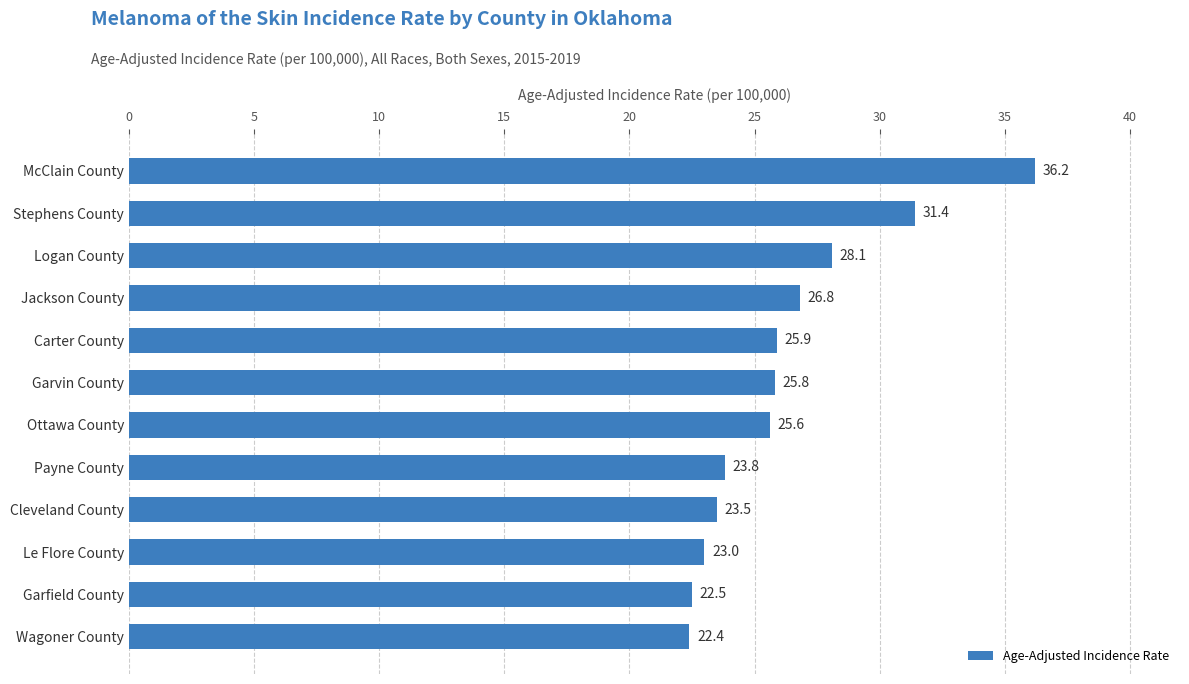

The value at Wagoner County is 22.4. True or false?

True